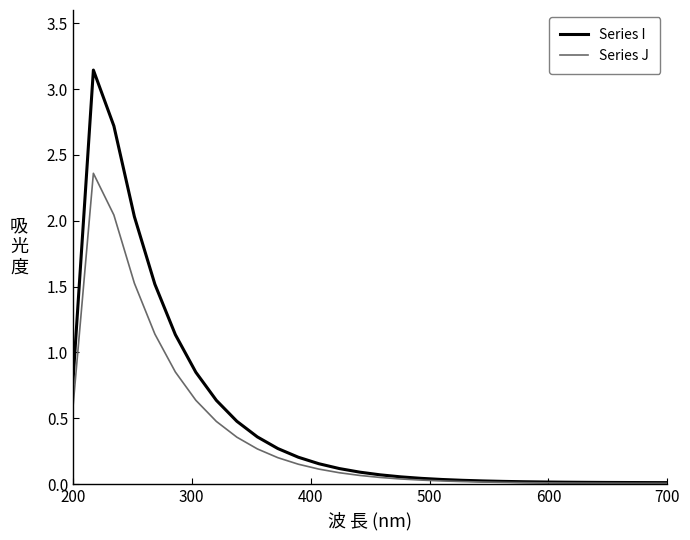

Which series has the largest range (max minus min)?

Series I